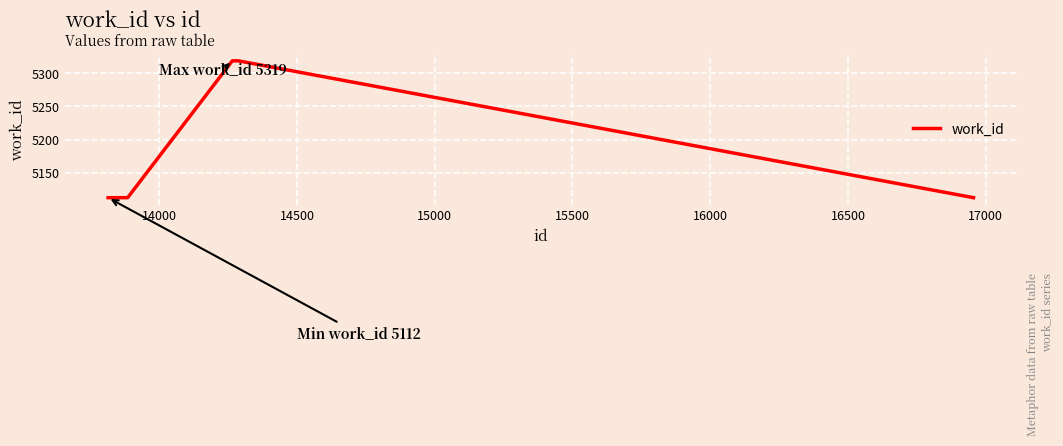

What is the smallest value displayed?

5112